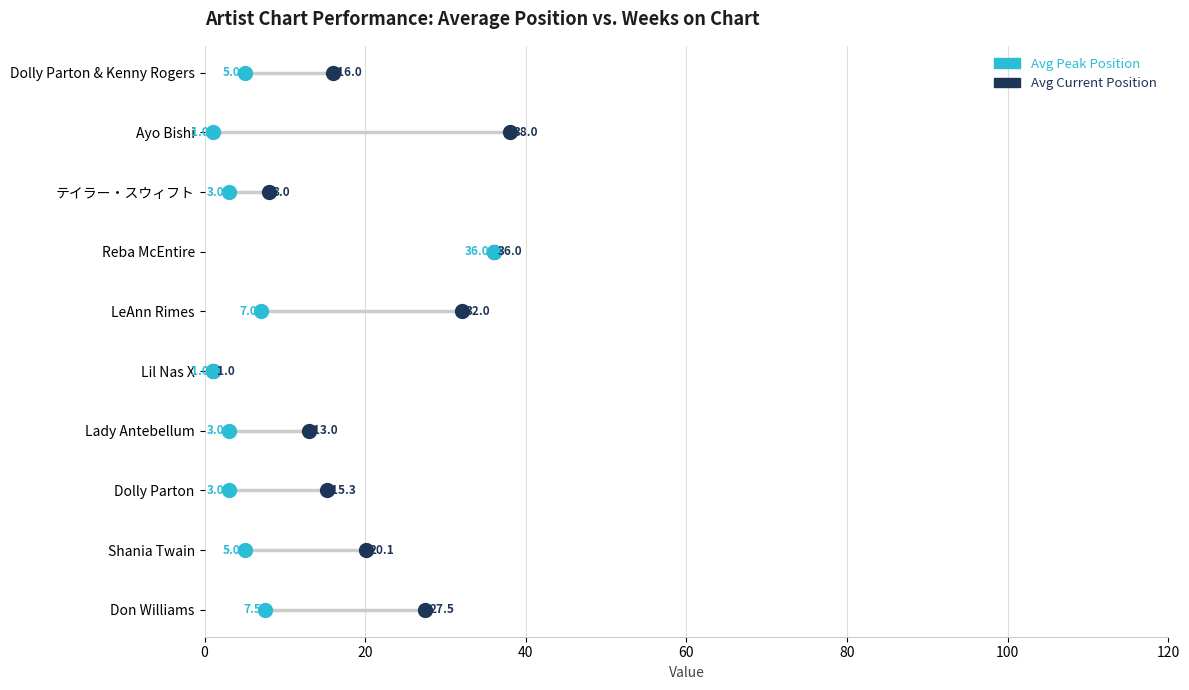

What are all the series names shown in the legend?

Avg Peak Position, Avg Current Position